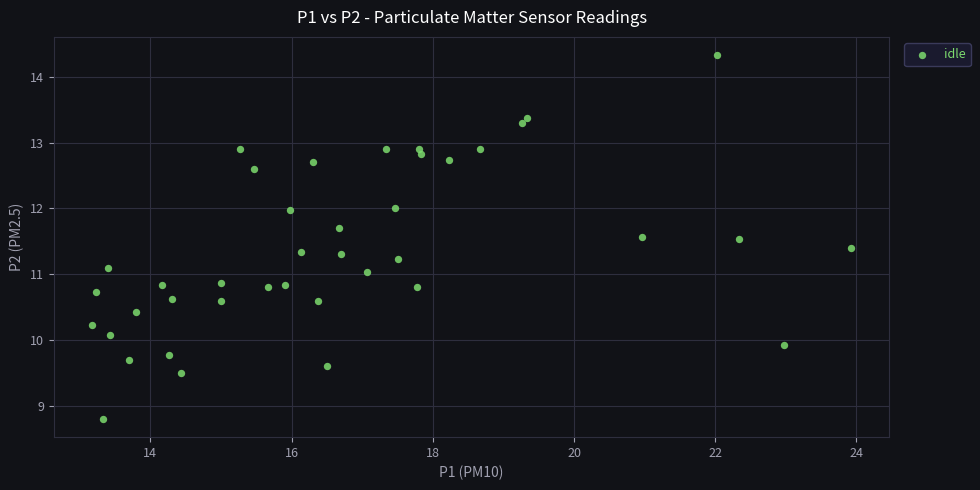

What is the range of X values (max minus min)?

10.8